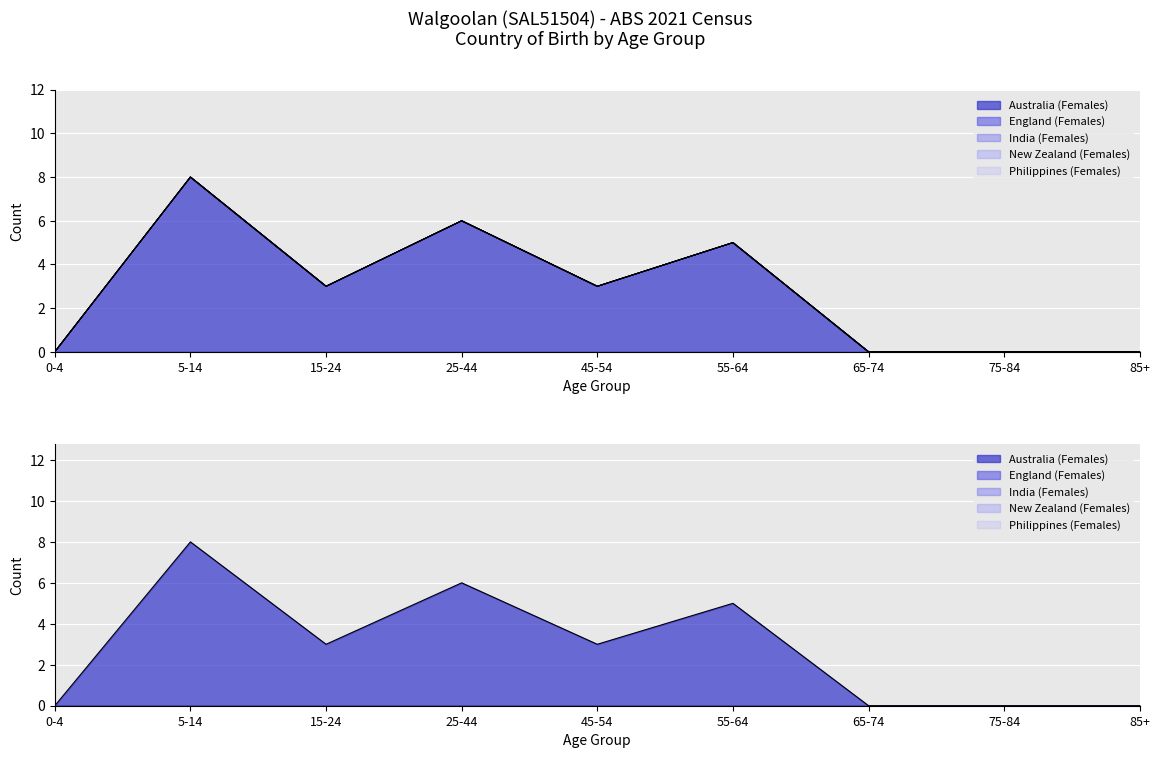

Which series has the largest range (max minus min)?

Australia (Females)